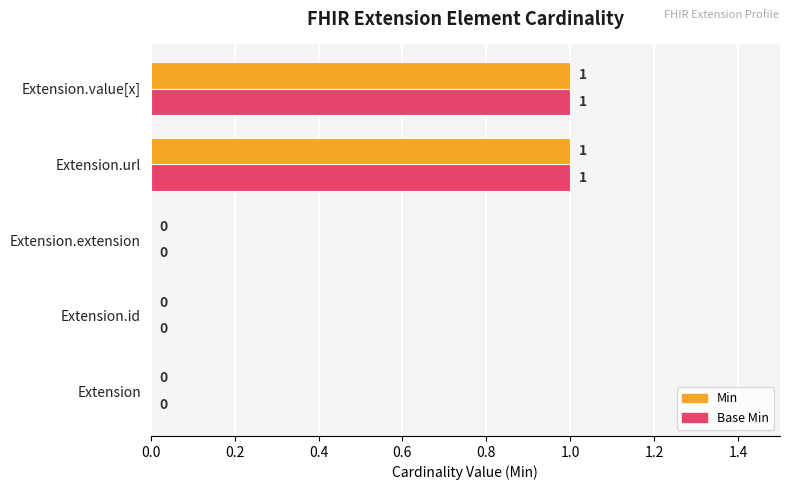

The Min series shows 1 at Extension.id. True or false?

False